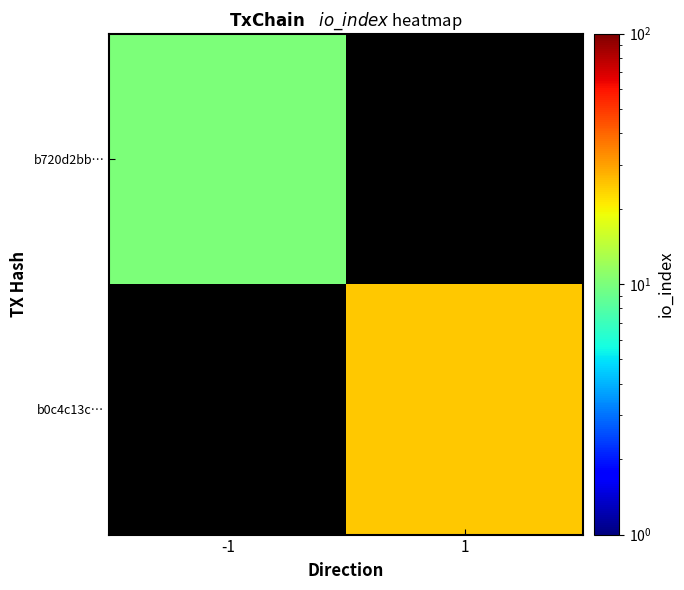

Rank the categories by b720d2bb… value from highest to lowest.

-1, 1